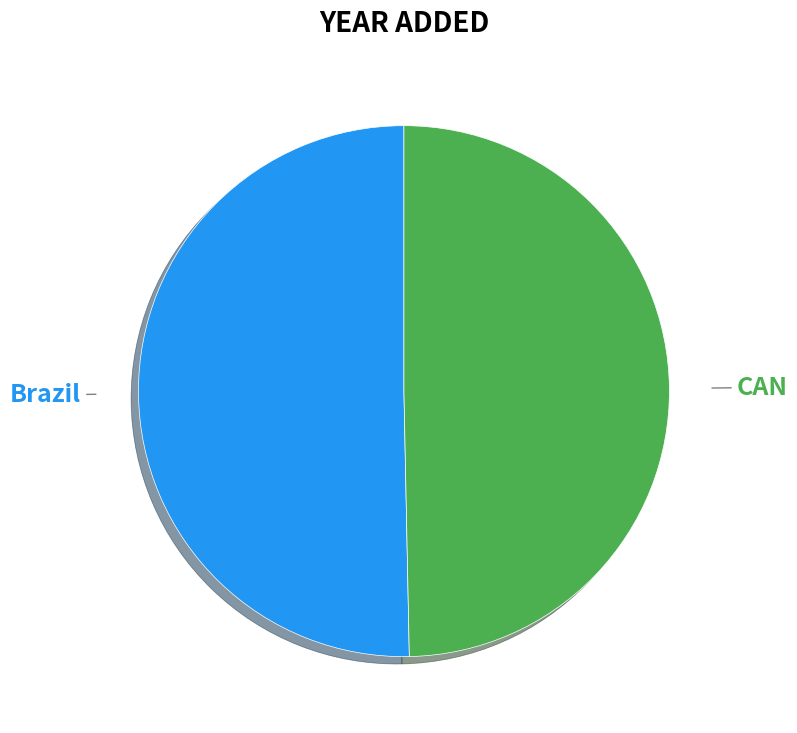

Combined, do Brazil and CAN account for over 50%?

Yes